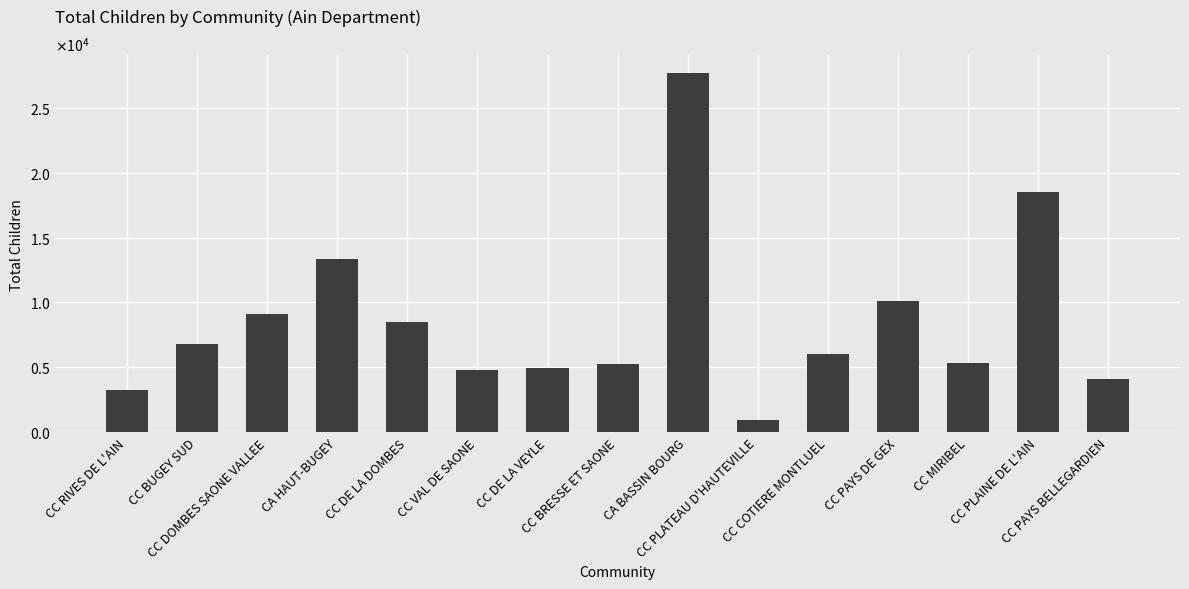

What is the minimum value shown in the chart?

973